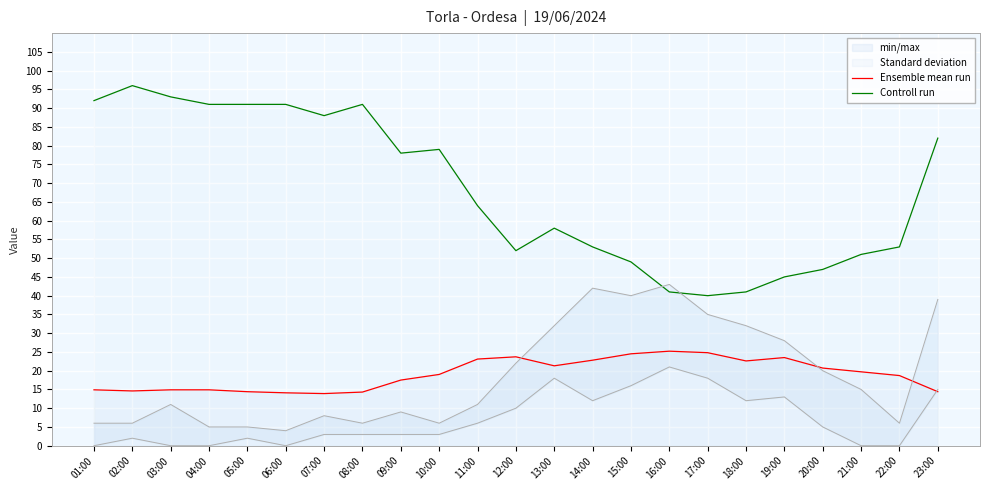

How many values in the Controll run series exceed 64?

11